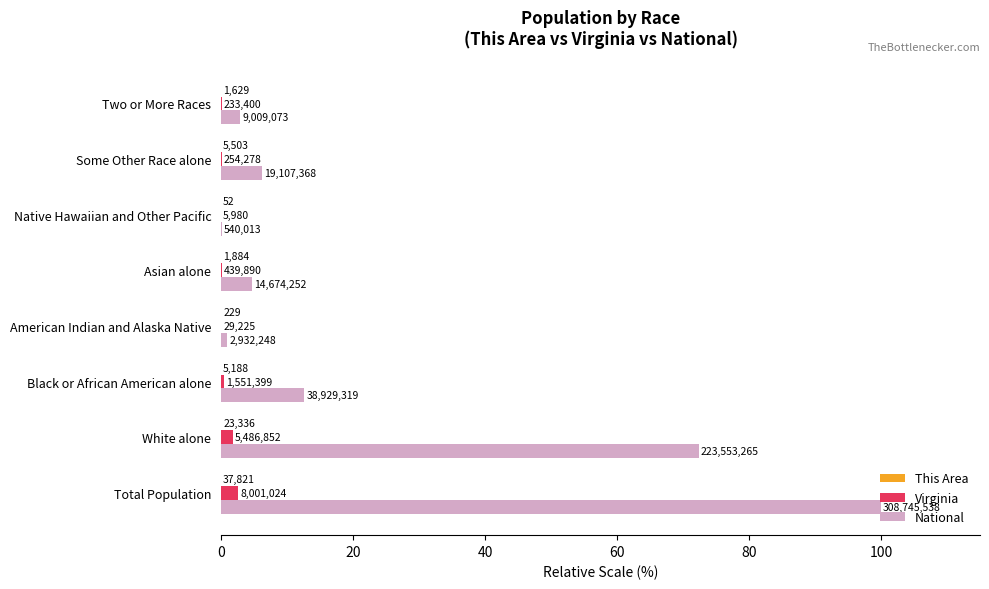

What is the sum of all Virginia values?

5.2